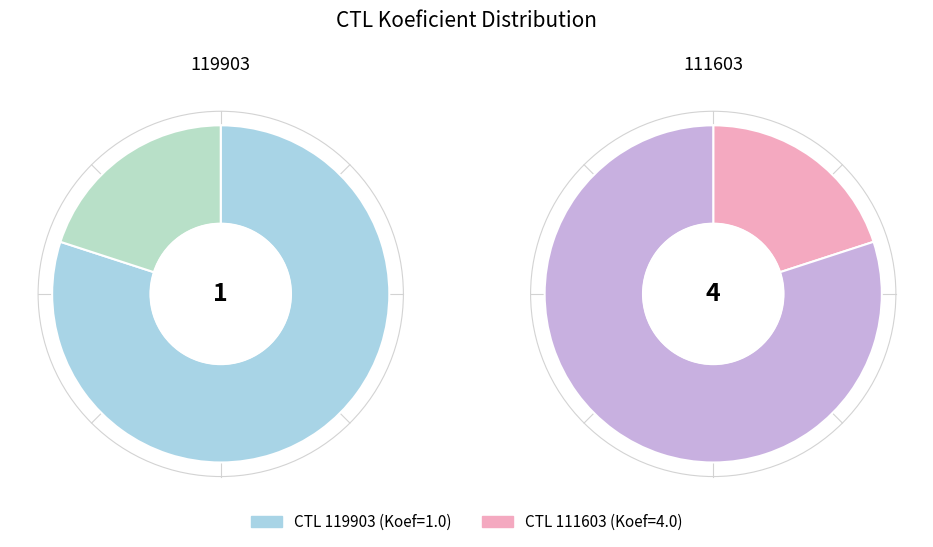

Rank the categories by value from highest to lowest.

111603, 119903